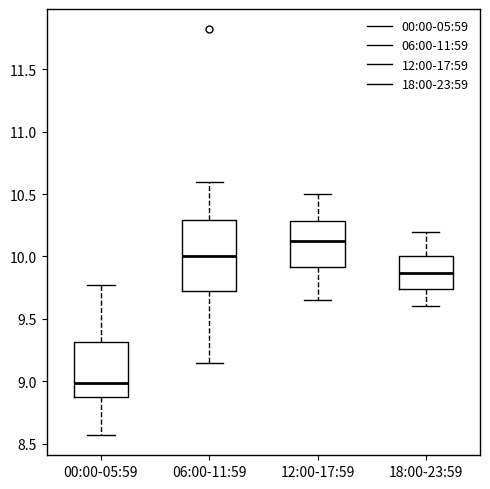

Which box is the tallest, from its lower edge to its upper edge?

06:00-11:59